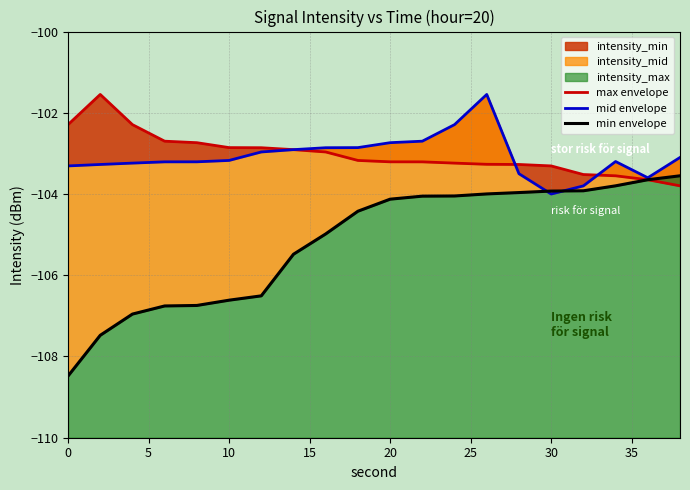

True or false: mid envelope has more than 2 interior local peaks.

False